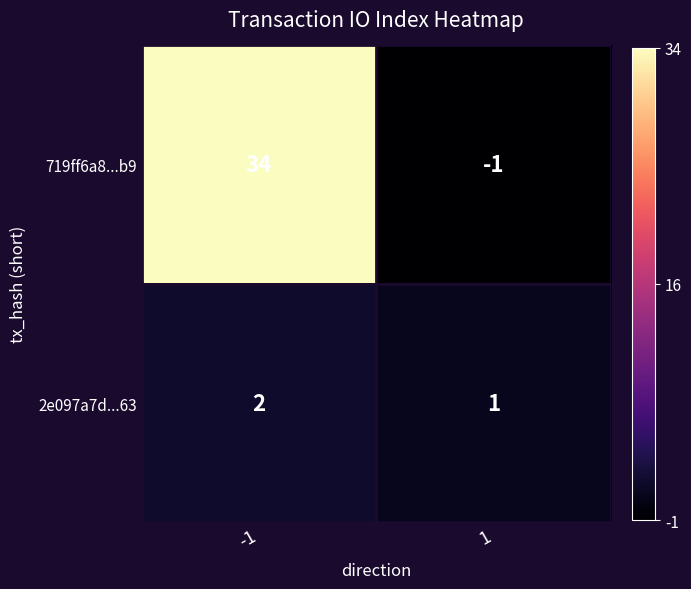

List the series in order of their peak value, highest first.

719ff6a8...b9, 2e097a7d...63